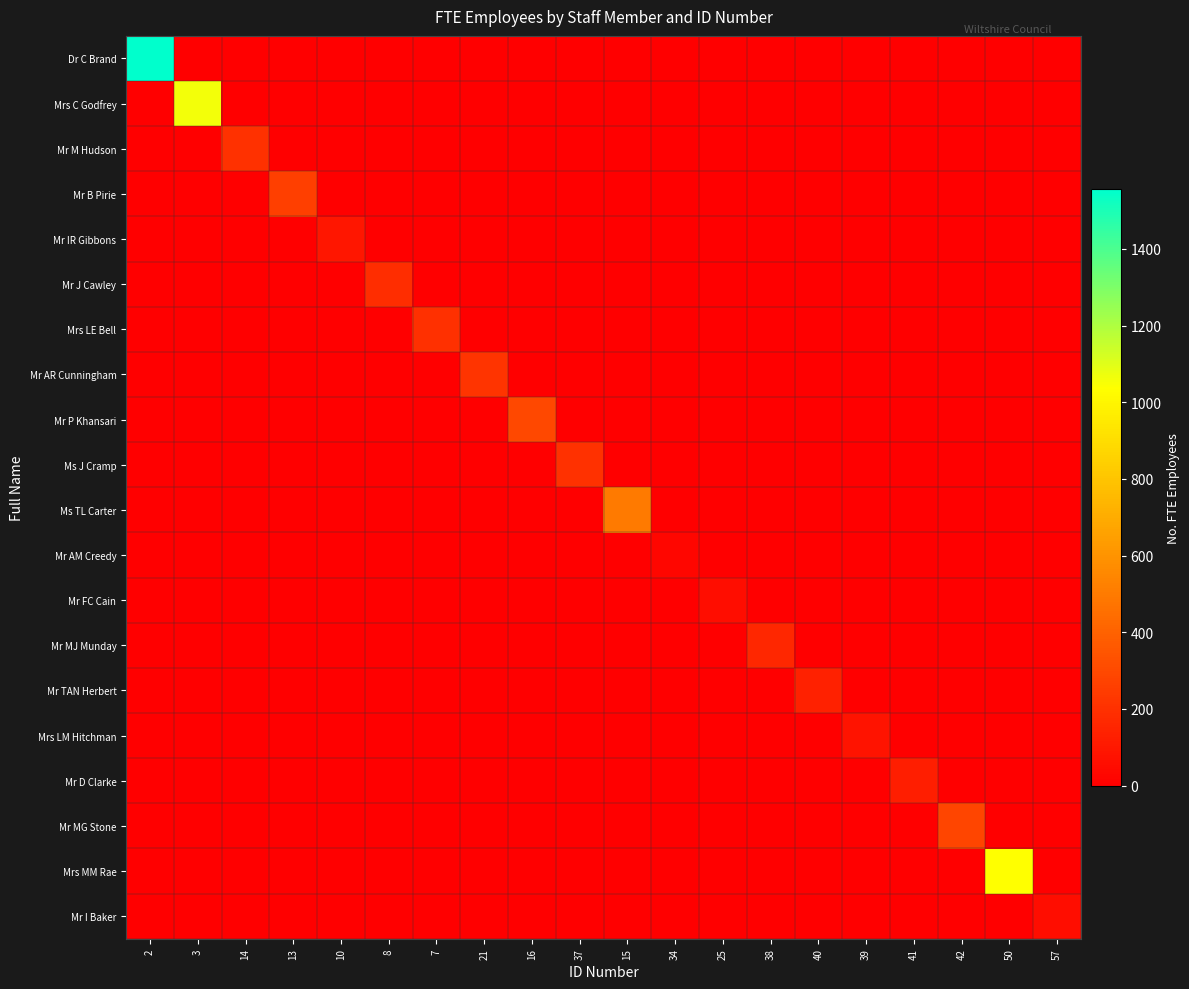

At 42, list the series in order from smallest to largest.

Dr C Brand, Mrs C Godfrey, Mr M Hudson, Mr B Pirie, Mr IR Gibbons, Mr J Cawley, Mrs LE Bell, Mr AR Cunningham, Mr P Khansari, Ms J Cramp, Ms TL Carter, Mr AM Creedy, Mr FC Cain, Mr MJ Munday, Mr TAN Herbert, Mrs LM Hitchman, Mr D Clarke, Mrs MM Rae, Mr I Baker, Mr MG Stone